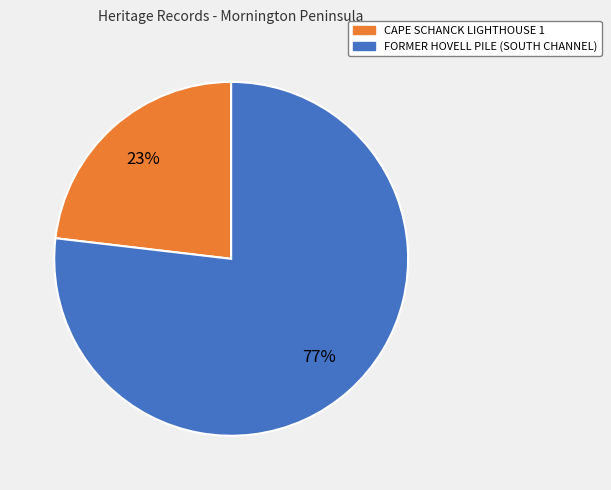

What is the largest slice in the pie chart?

FORMER HOVELL PILE (SOUTH CHANNEL)